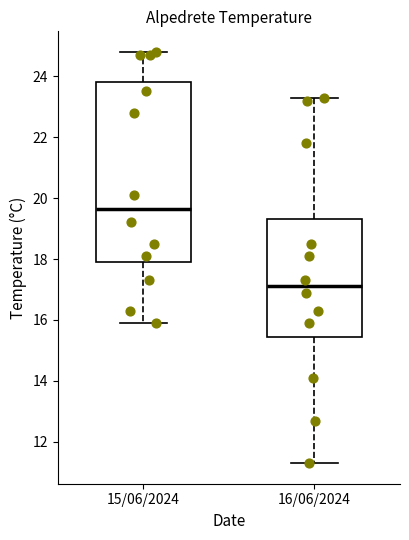

Reading left to right, transcribe this box plot: for each box, give where its median line is, the range the box spans, and where its two whiskers end, as read against the y-axis. The values are not printed on the chart, so give them approximately, as read against the axis.

15/06/2024: median 19.6, box 18.0 to 23.8, whiskers 16.0 to 24.8
16/06/2024: median 17.2, box 15.4 to 19.4, whiskers 11.4 to 23.4